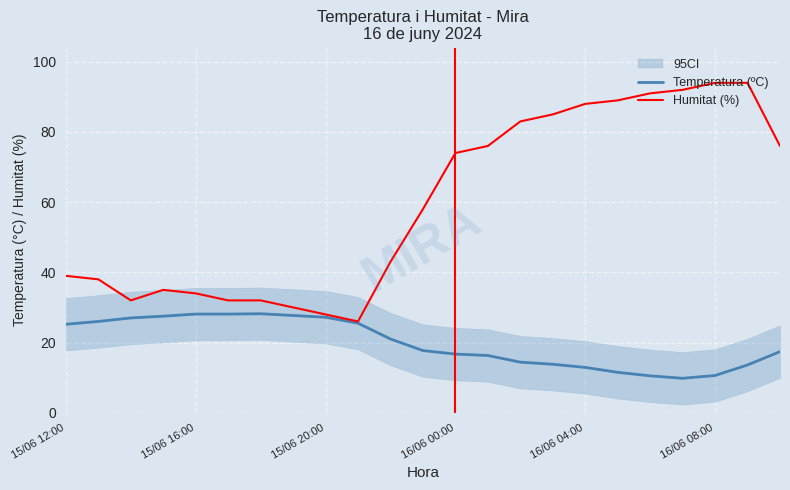

At how many categories does at least one series exceed 62?

11